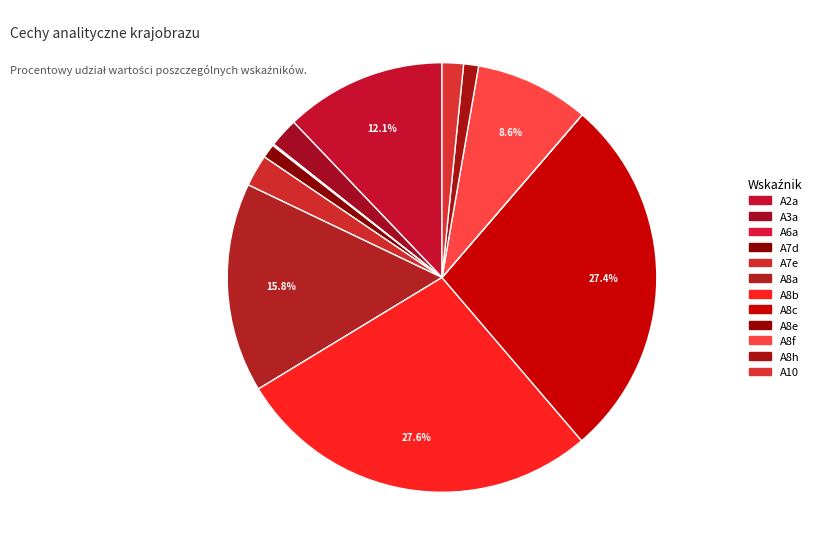

Does A10 represent more than half of the total?

No